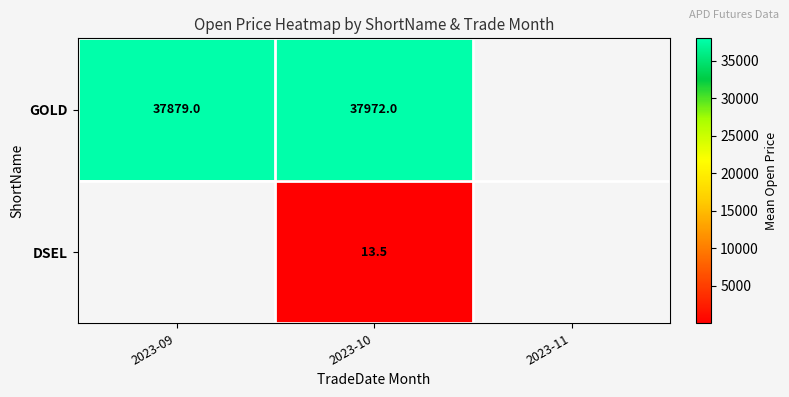

Rank the series at 2023-10 from highest to lowest value.

GOLD, DSEL